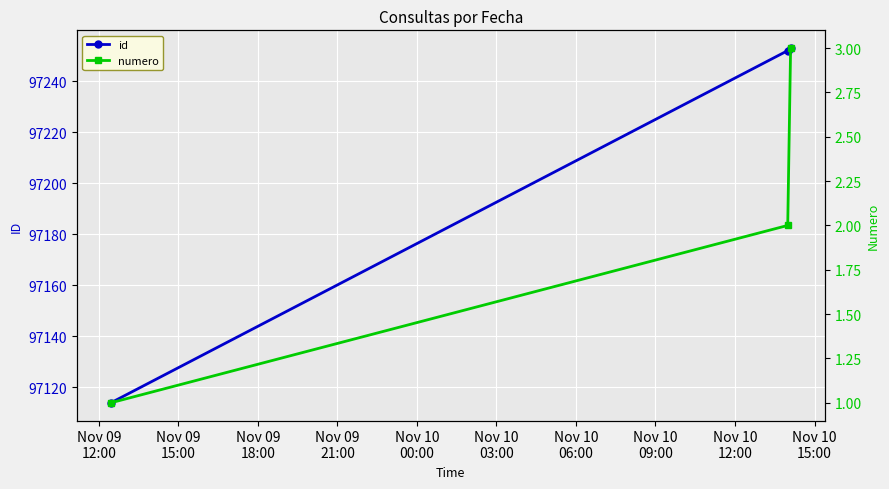

Reading left to right, what are all the values shown in this chart?

id: 97114	97252	97253
numero: 1	2	3